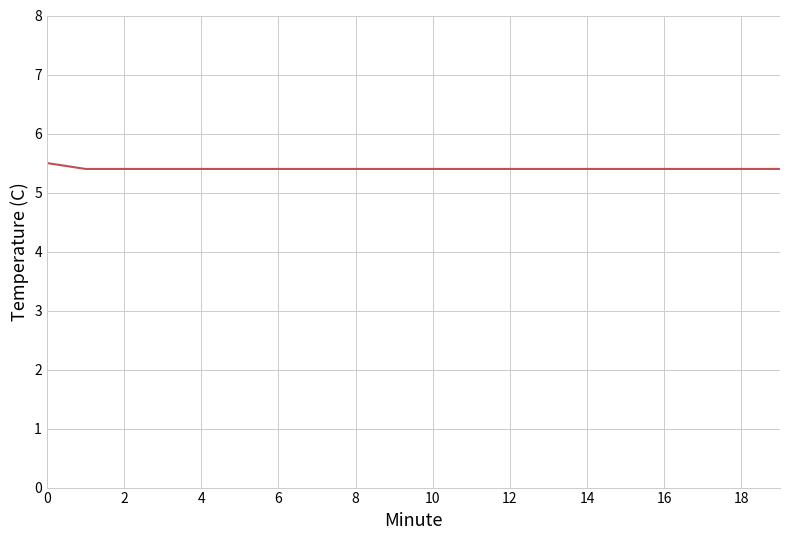

What is the greatest value displayed?

5.5